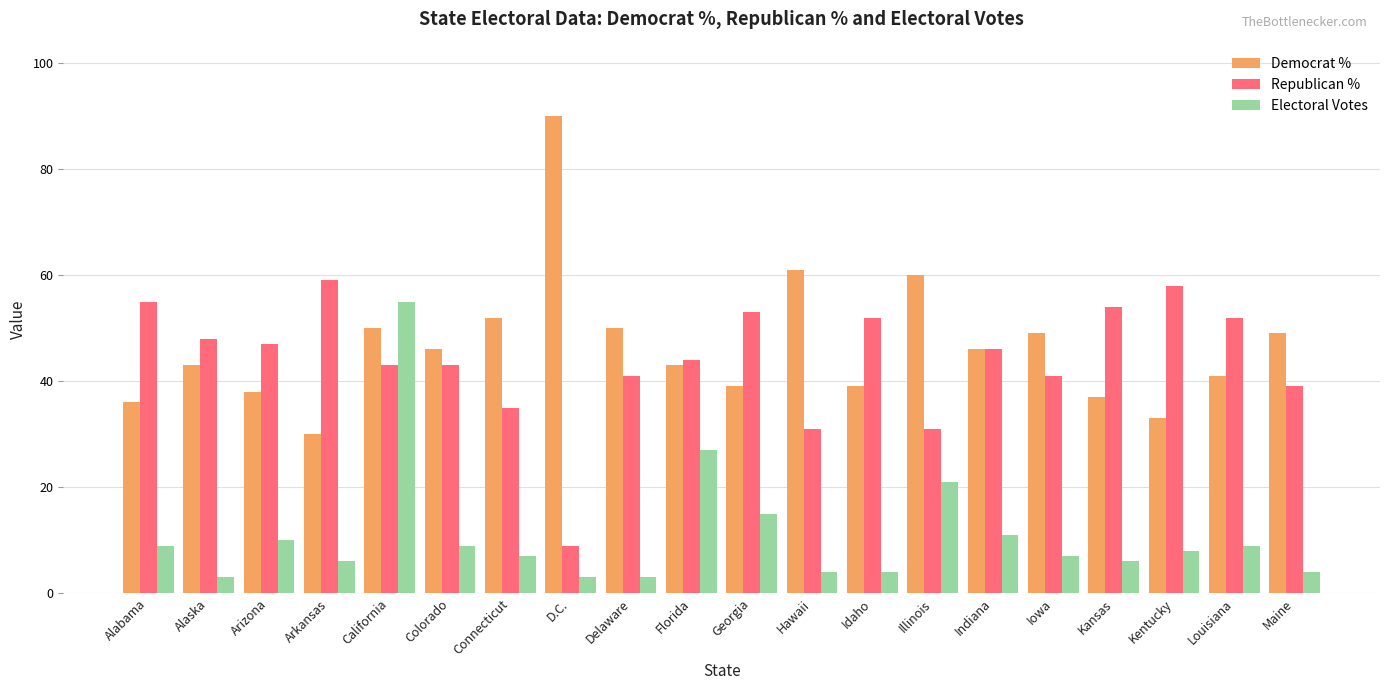

What is the difference between the highest and lowest values at California?

12